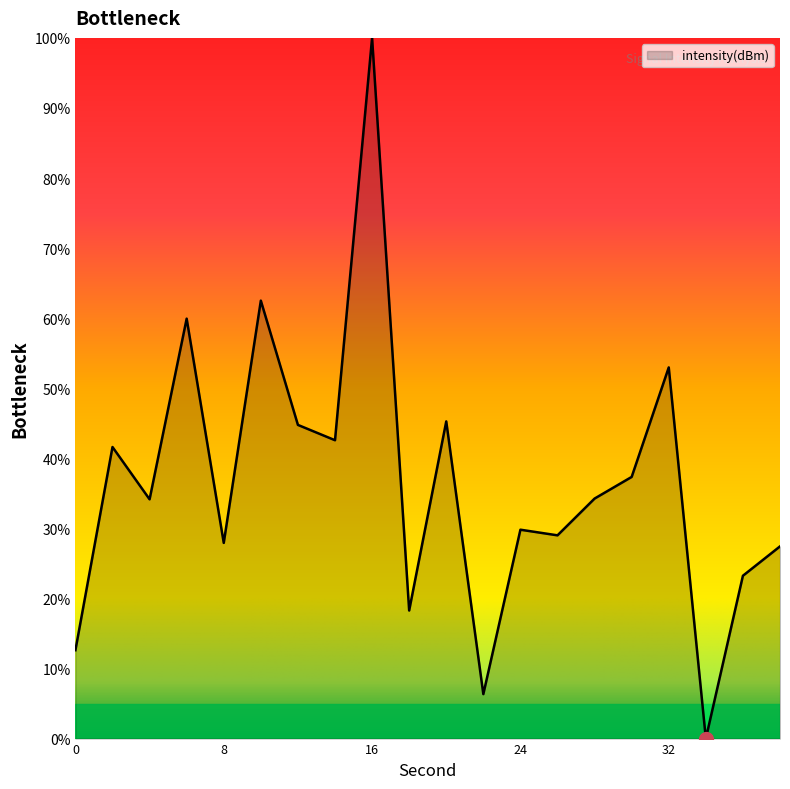

What is the difference between the maximum and minimum values?

100.0